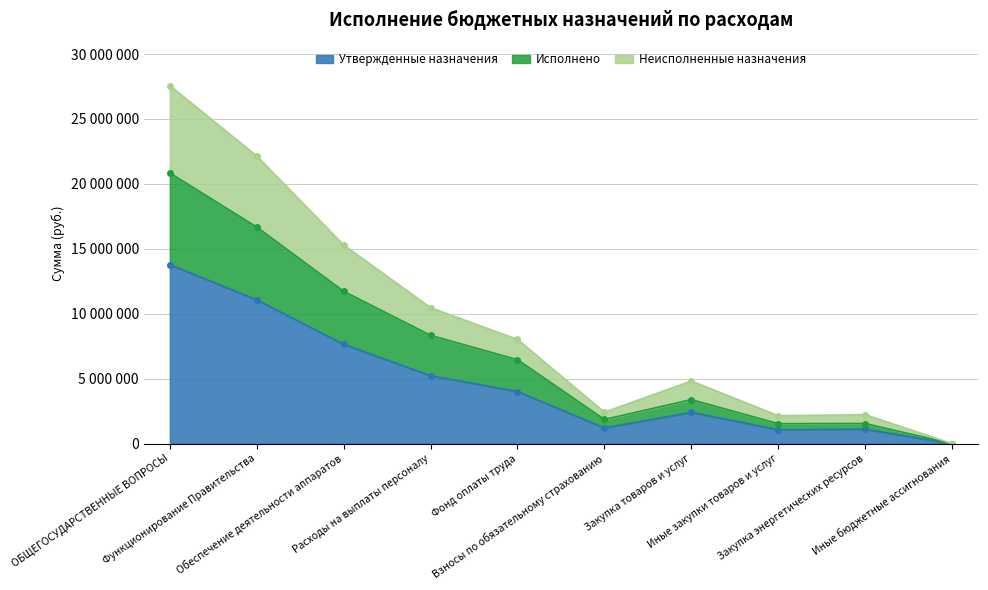

At which category is the sum across all series the highest?

ОБЩЕГОСУДАРСТВЕННЫЕ ВОПРОСЫ